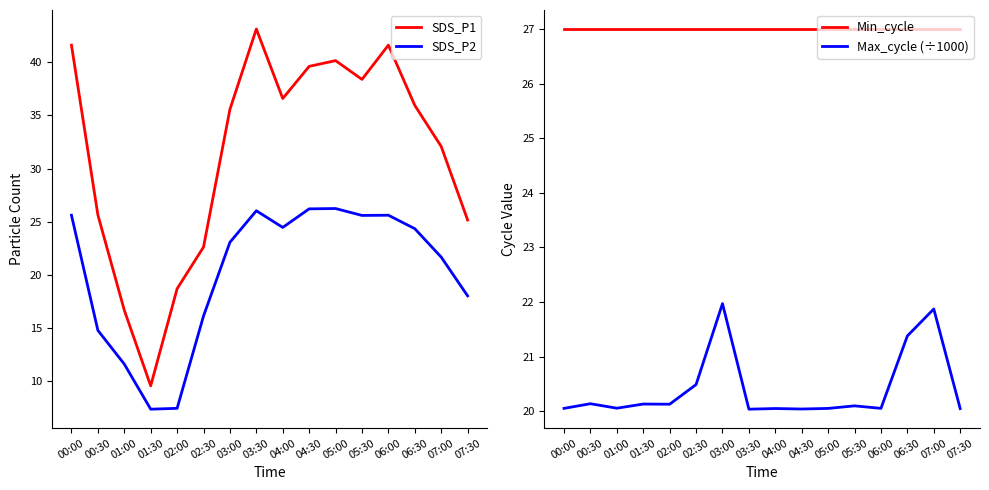

True or false: Min_cycle and SDS_P2 intersect in this chart.

False